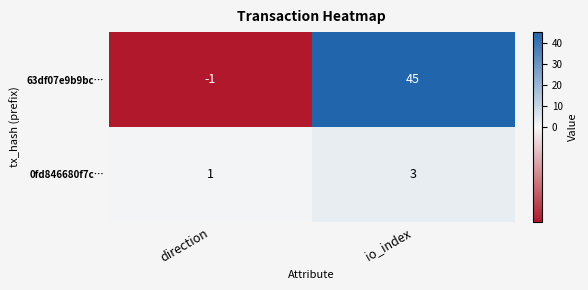

Which label corresponds to the largest value in the chart?

io_index